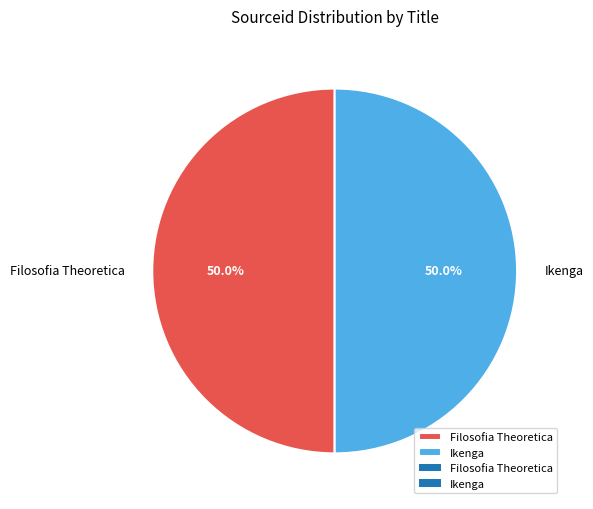

What percentage is NOT represented by Ikenga?

50.0%